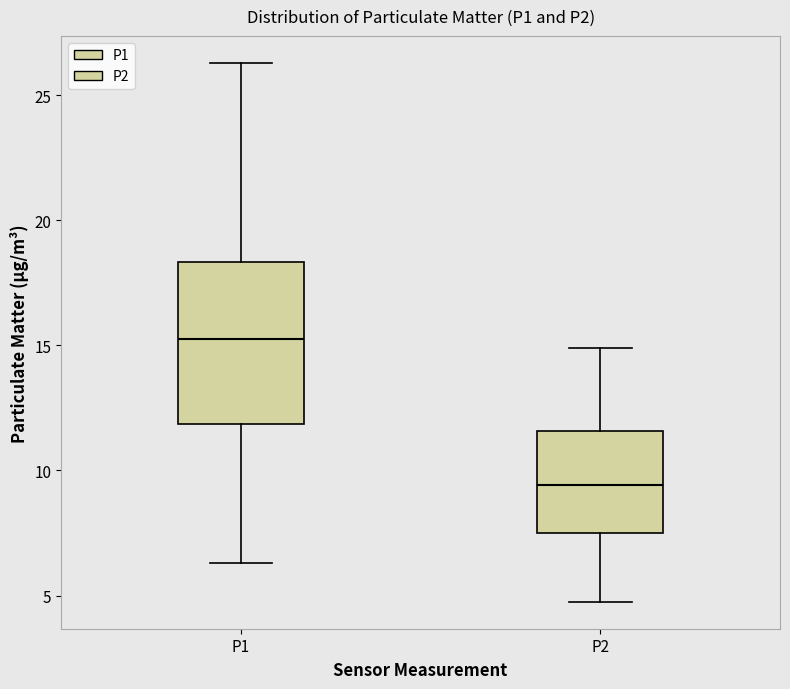

Which box's median line is the lowest?

P2